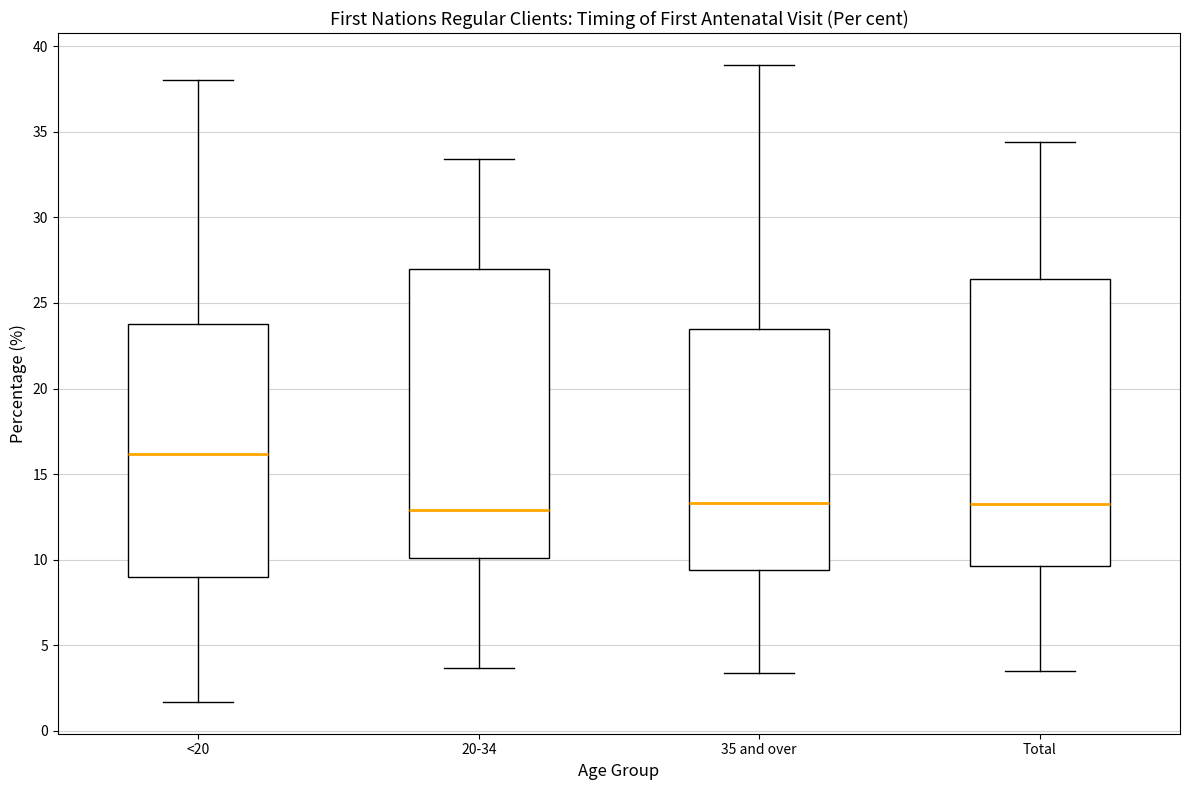

Where does the upper whisker of the box for 20-34 end on the y-axis? The values are not printed on the chart, so give them approximately, as read against the axis.

33.5